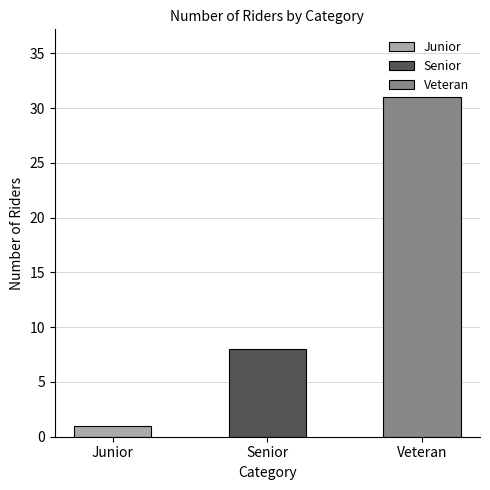

Is it true that the value at Junior is 2?

False